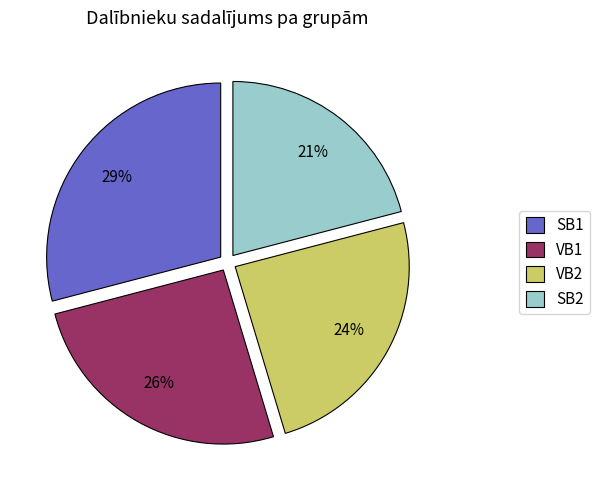

Which category has the biggest portion of the pie?

SB1